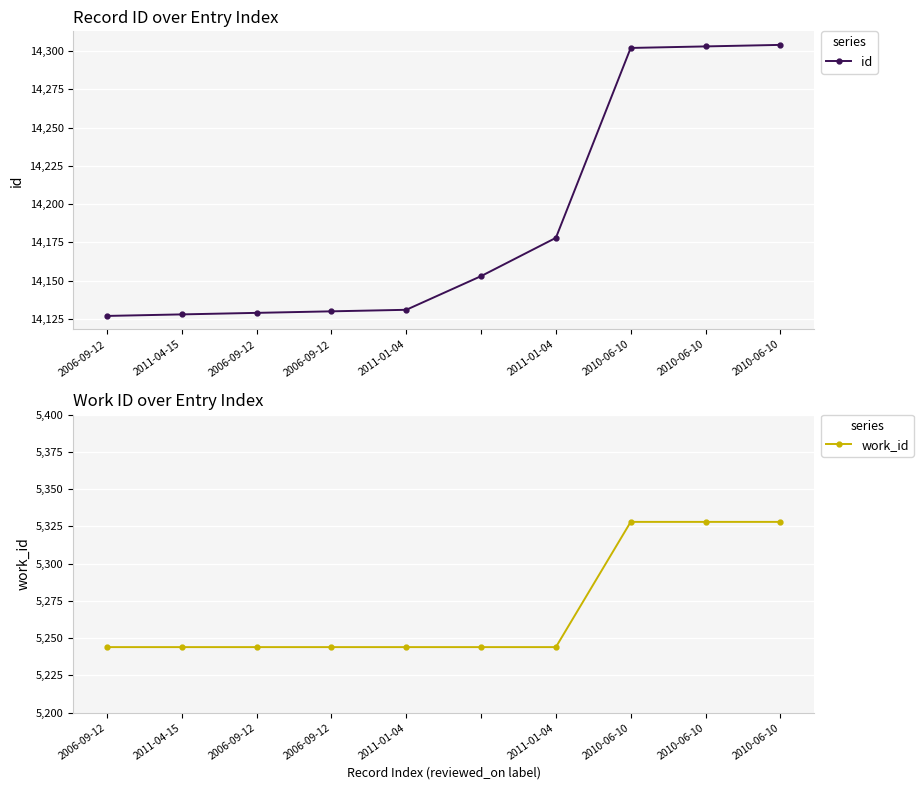

How many data points in work_id are above 5244?

3